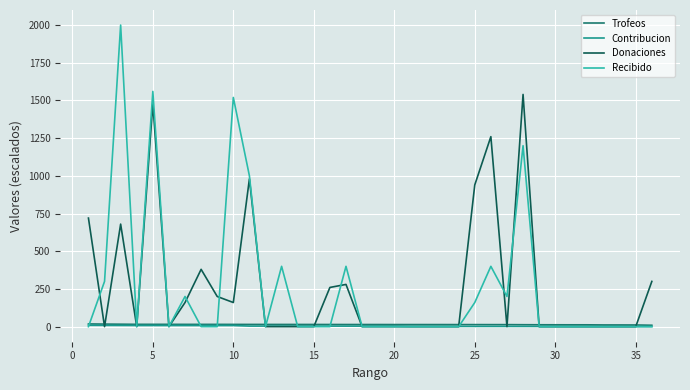

What is the average value of the Recibido series?

259.4